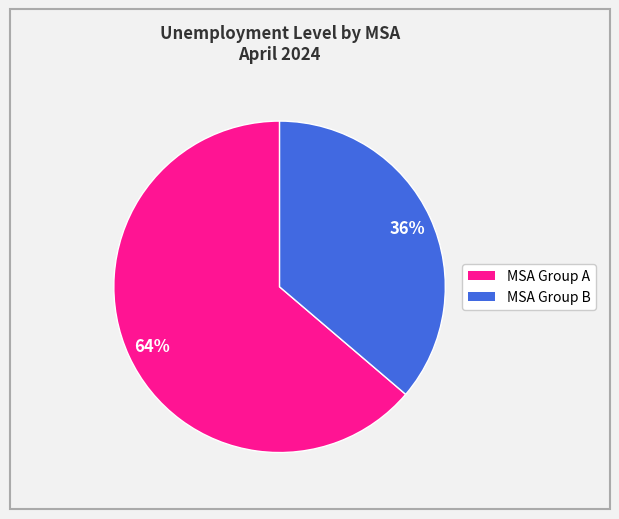

Is there any slice that represents more than half of the pie?

Yes